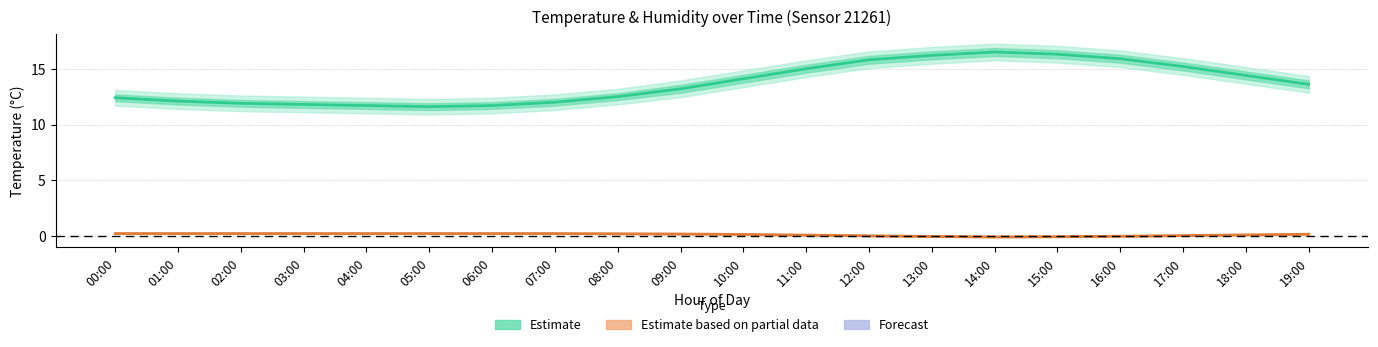

At which label is Humidity (scaled) closest to 0?

16:00